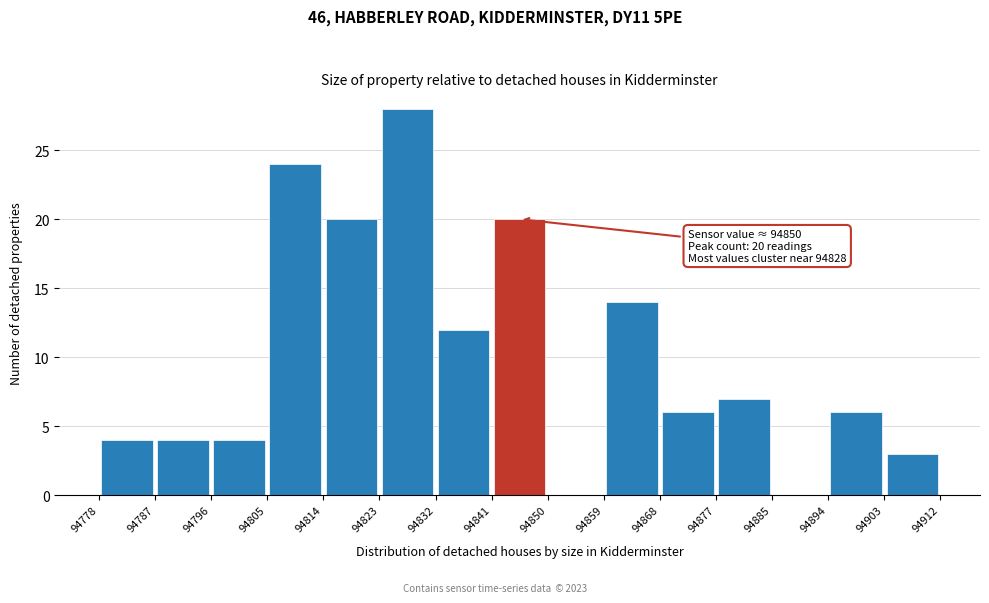

Which range on the x-axis has the tallest bar?

94823 to 94832